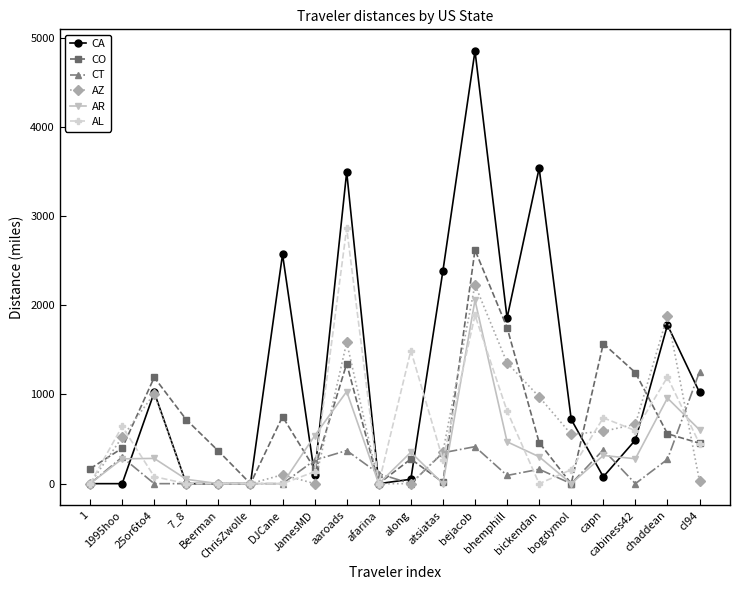

What is the highest value of the AR series?

2056.8